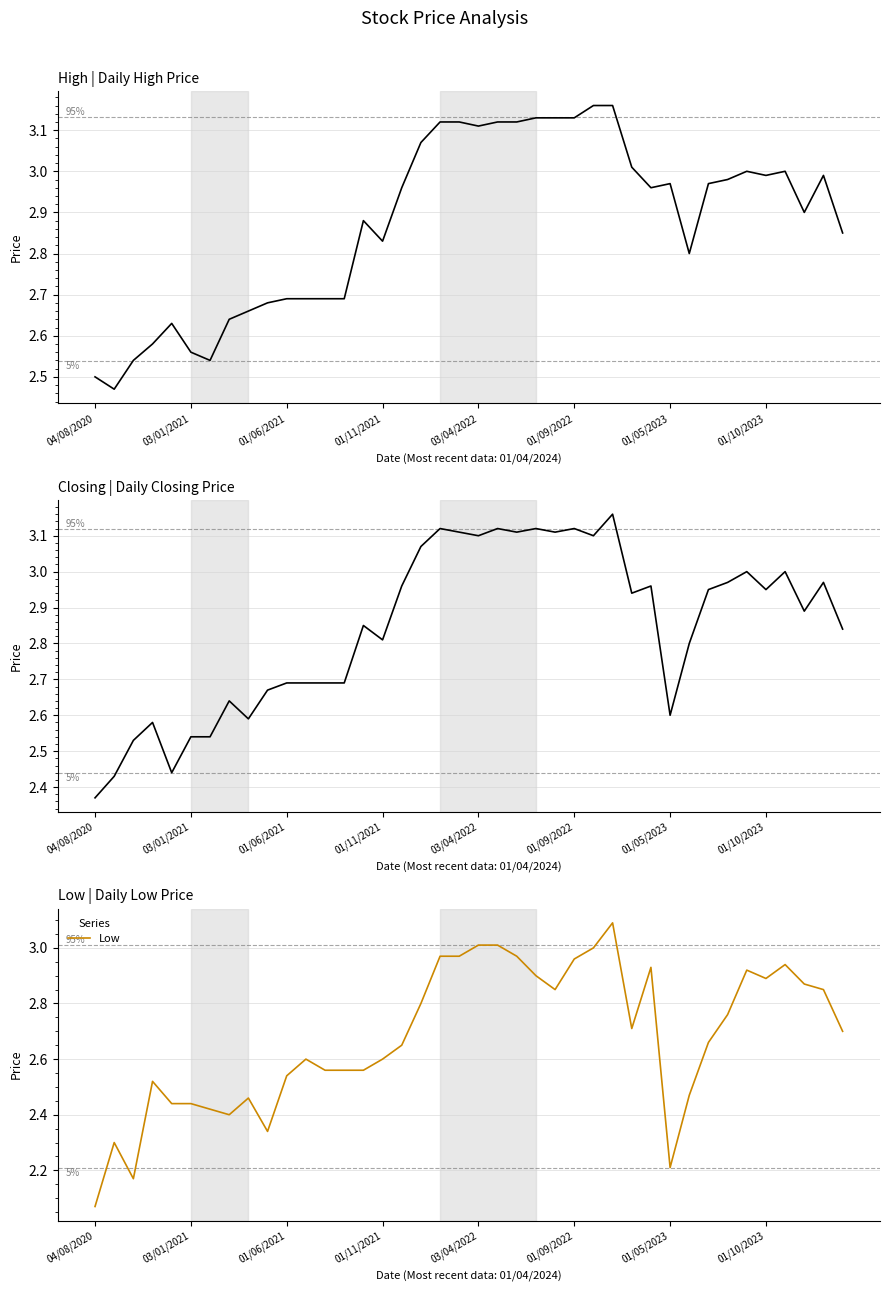

Is the value of High at 17 greater than the value of Low at 17?

Yes